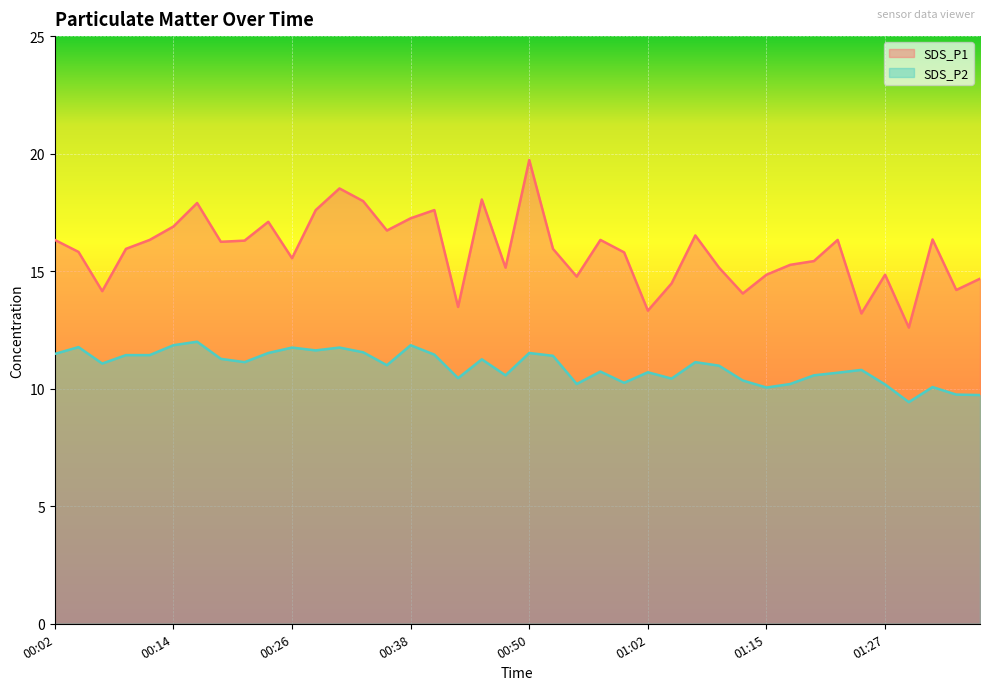

At which category does SDS_P1 reach its first local valley?

00:07